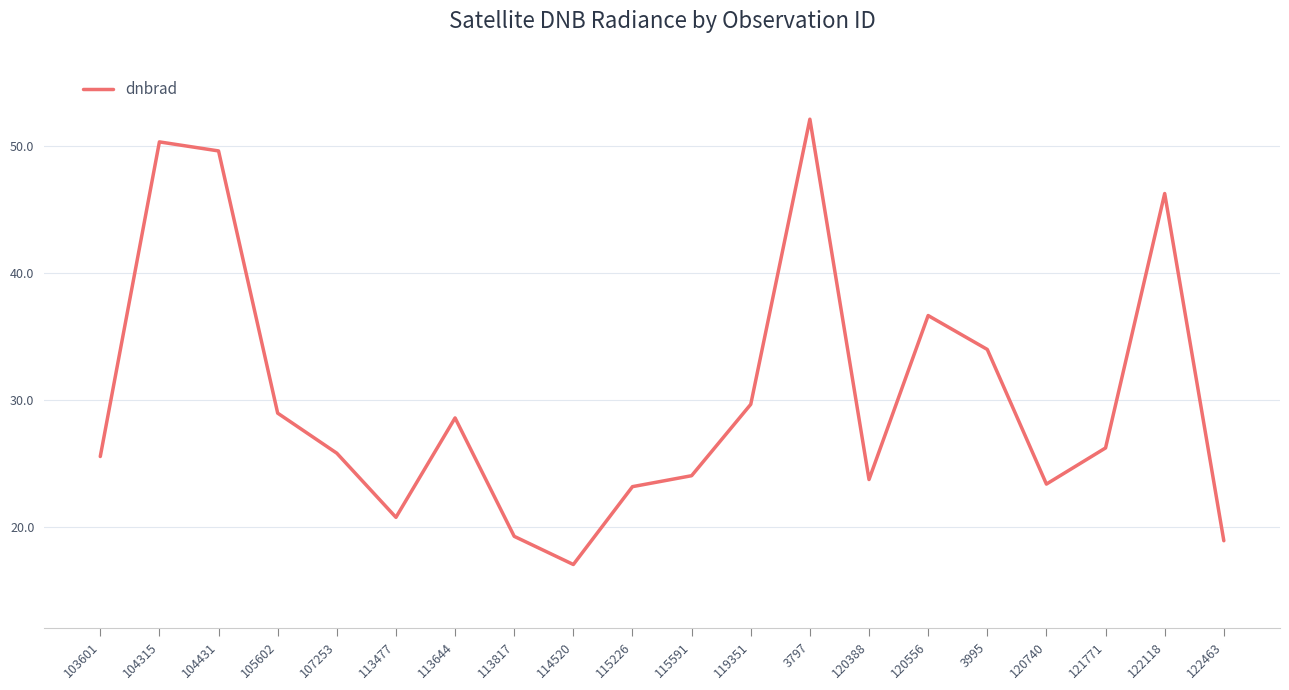

Reading left to right, what are all the values shown in this chart?

103601=25.5	104315=50.3	104431=49.6	105602=28.9	107253=25.8	113477=20.7	113644=28.6	113817=19.2	114520=17.0	115226=23.2	115591=24.0	119351=29.6	3797=52.1	120388=23.7	120556=36.6	3995=34.0	120740=23.4	121771=26.2	122118=46.3	122463=18.9